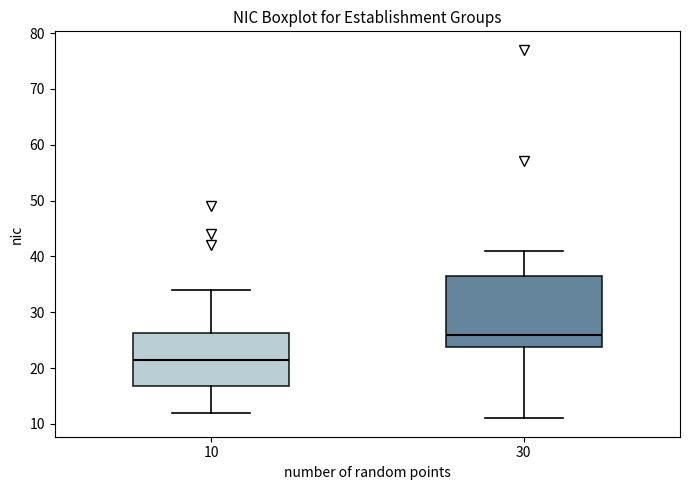

Which box is the tallest, from its lower edge to its upper edge?

30